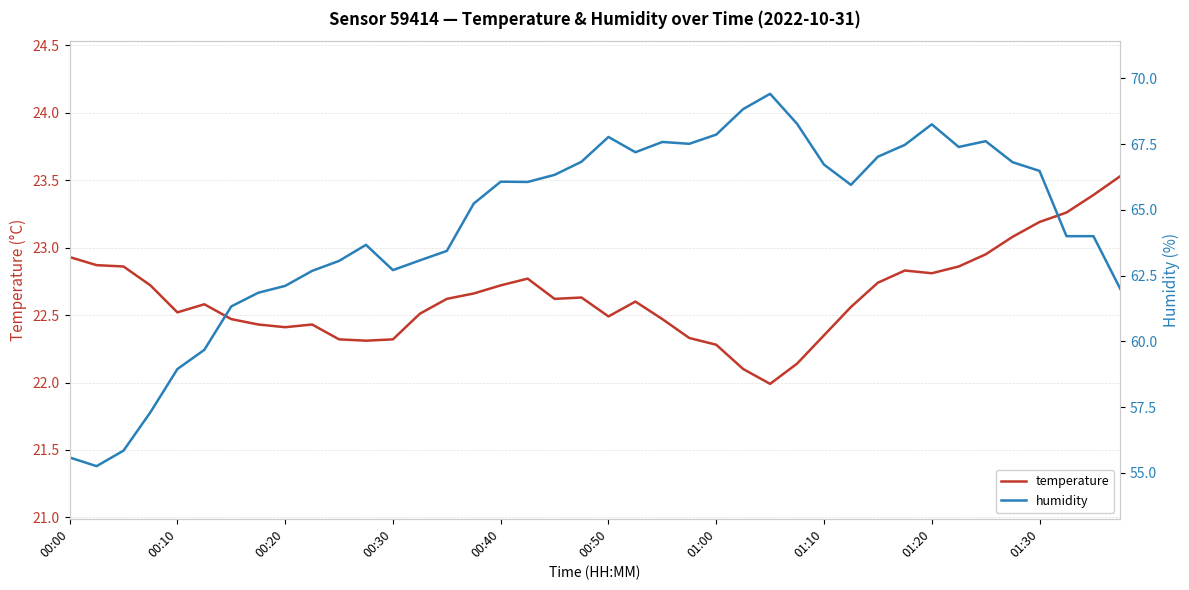

What position from the right is 31?

9